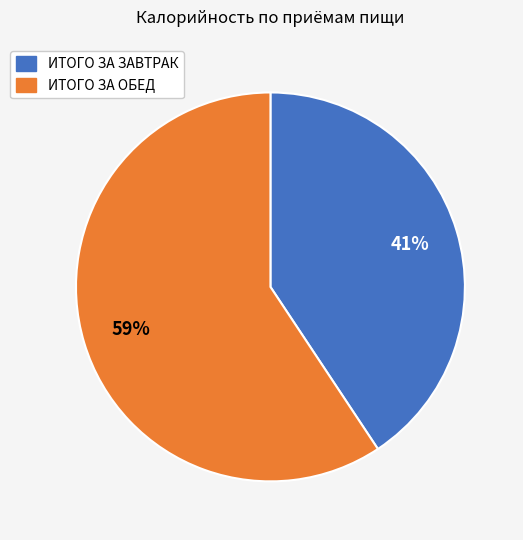

To the nearest percent, what is the average slice percentage?

50%